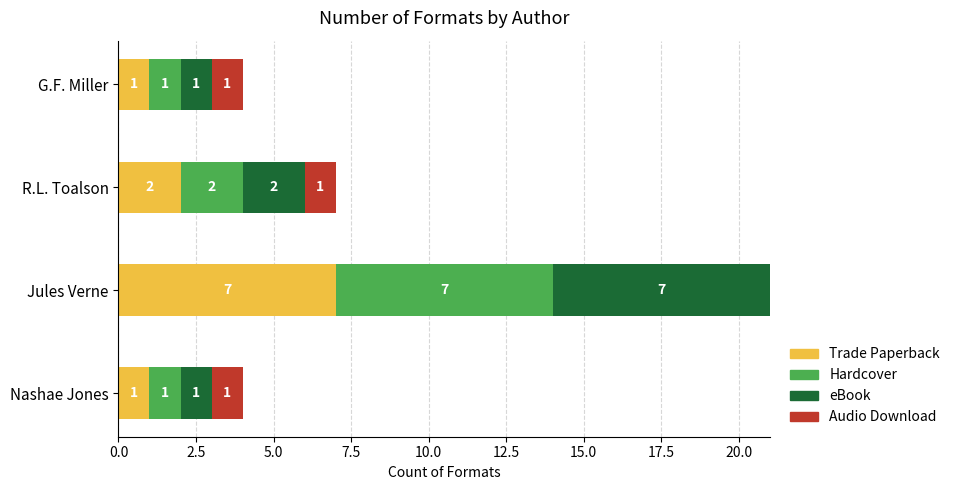

What is the approximate value of Trade Paperback at Jules Verne?

7